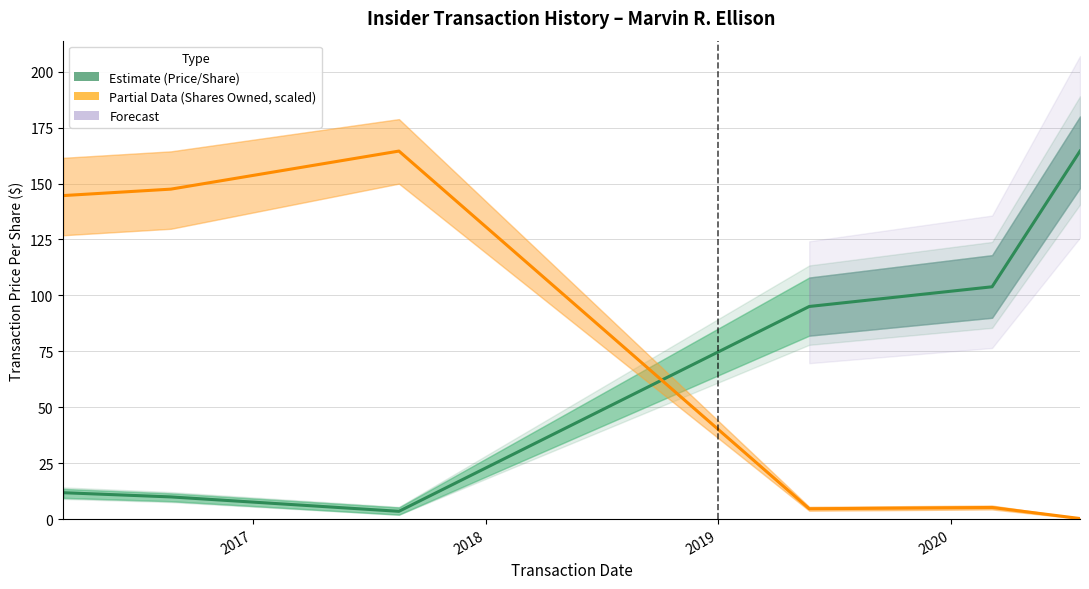

How many data points in sharesOwnedFollowingTransaction (scaled) are above 144?

3